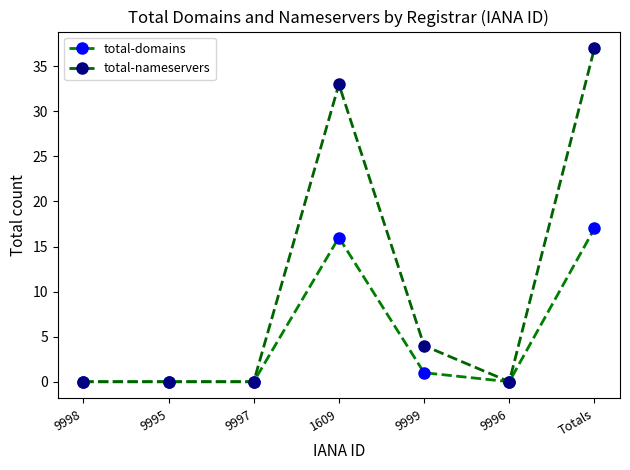

What is the value of the total-domains point at the 4th from the left?

16